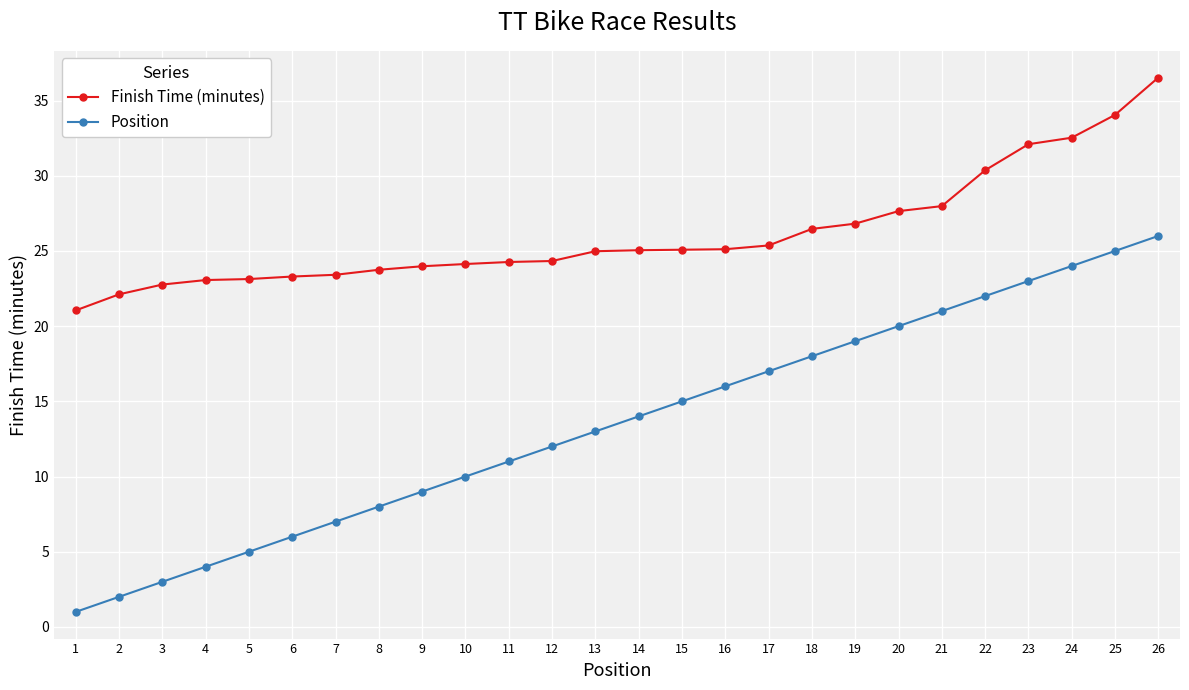

What is the spread (max minus min) of values at 3?

19.8